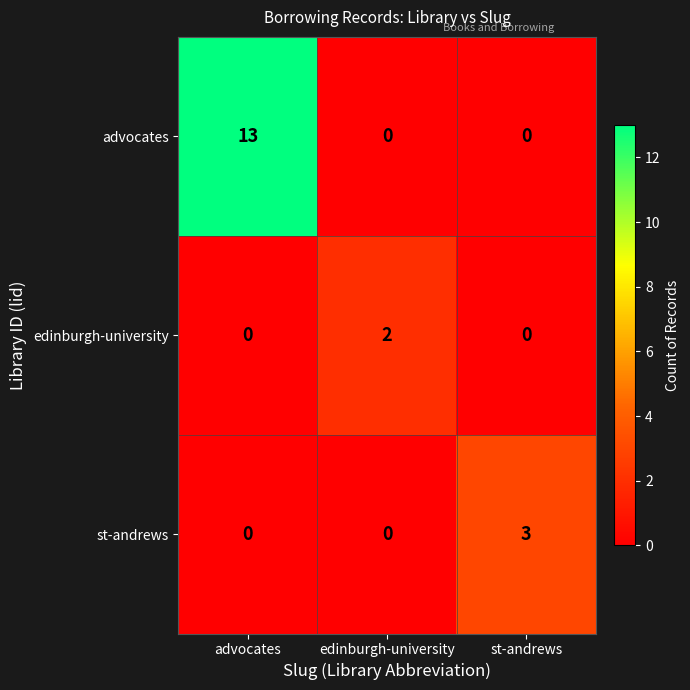

True or false: advocates has a value of -5 at st-andrews.

False